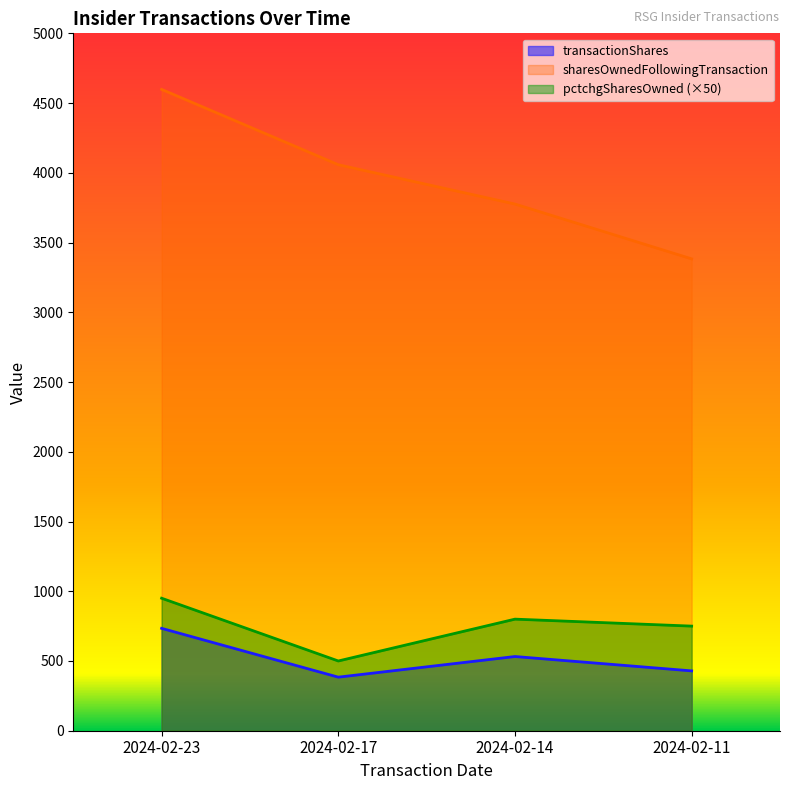

The value of transactionShares at 2024-02-23 is 443. True or false?

False